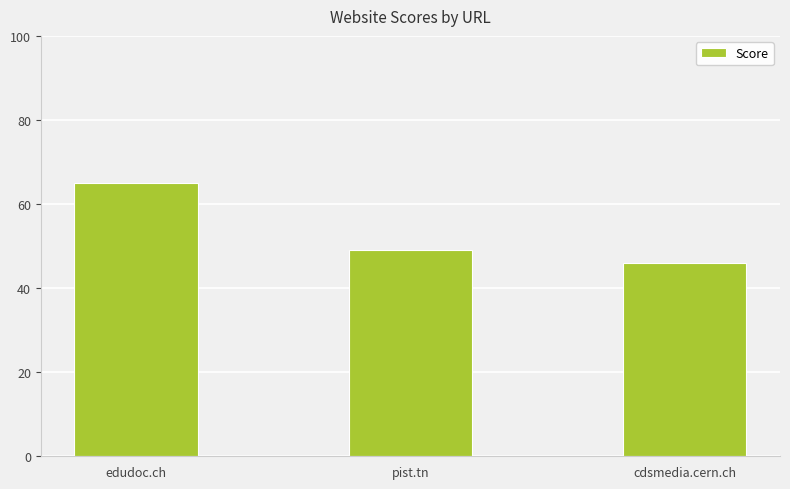

Where does the data first go above 49?

edudoc.ch